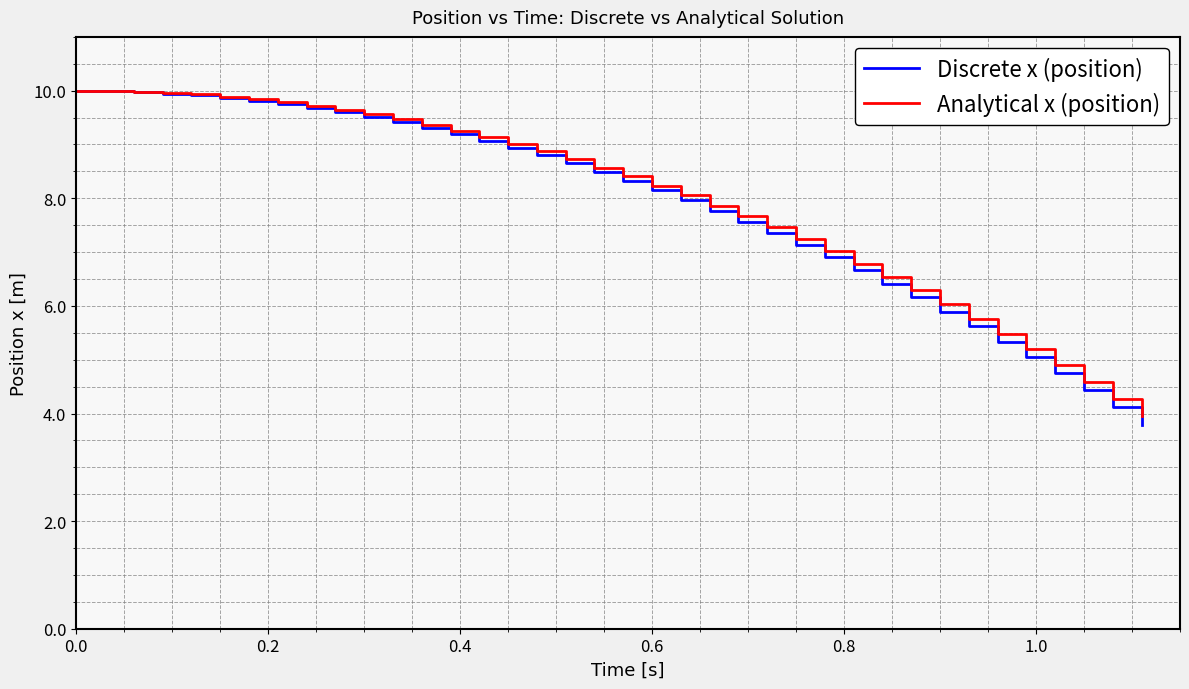

Which series has the largest range (max minus min)?

Discrete x (position)